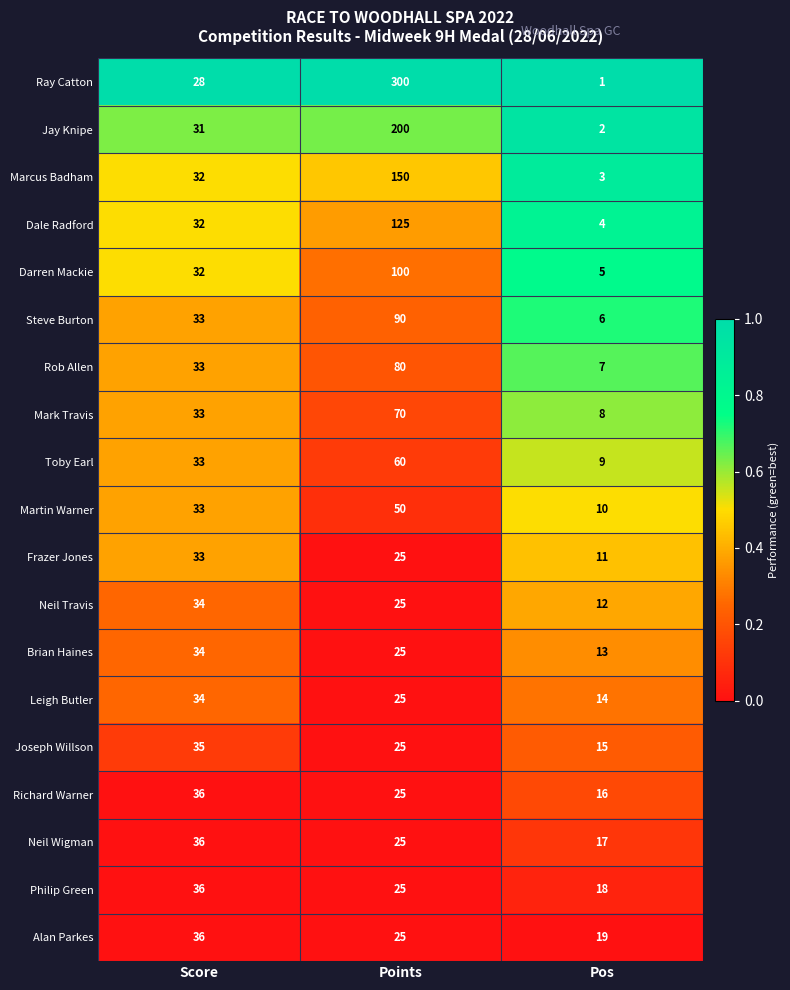

The Joseph Willson series shows 33 at Points. True or false?

False